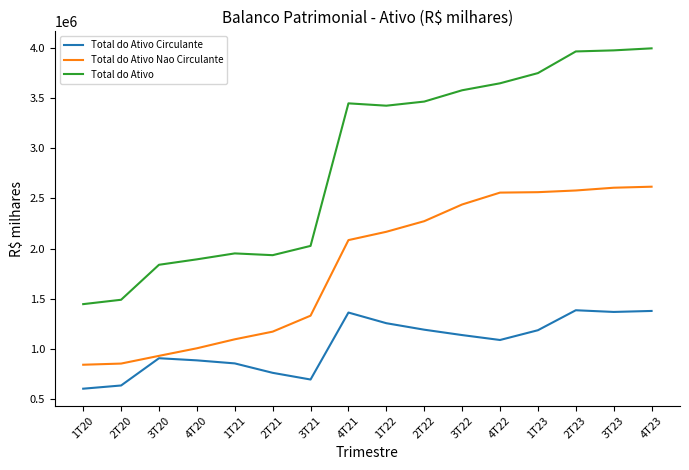

What is the highest value of the Total do Ativo Circulante series?

1385637